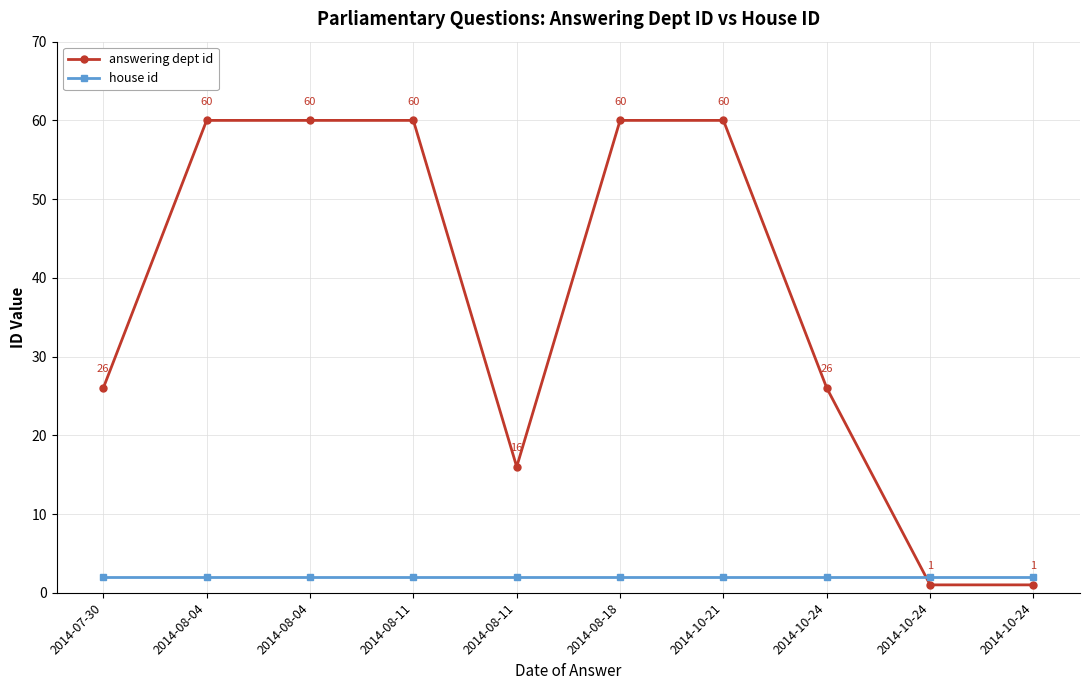

How many lines are shown in the chart?

2